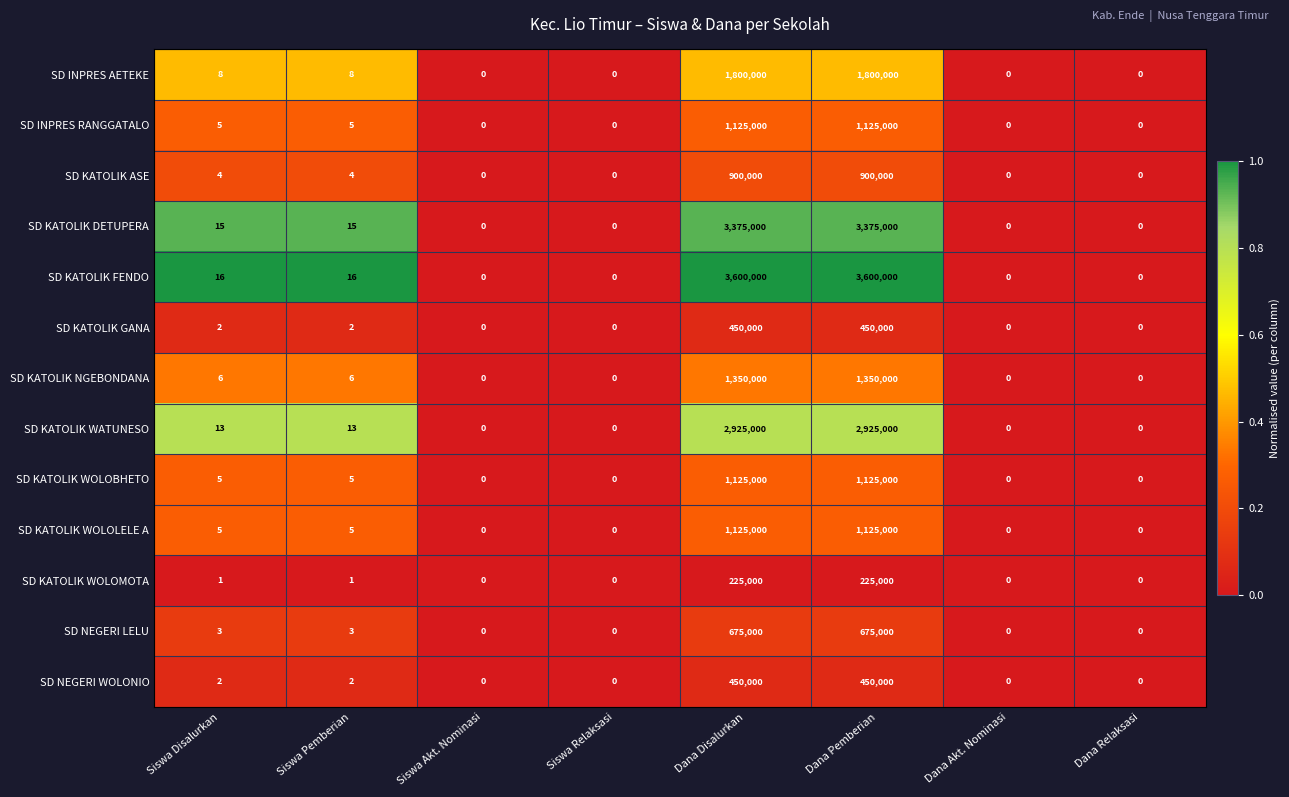

Is the value of SD KATOLIK WOLOLELE A at Siswa Disalurkan greater than the value of SD KATOLIK WOLOBHETO at Siswa Akt. Nominasi?

Yes